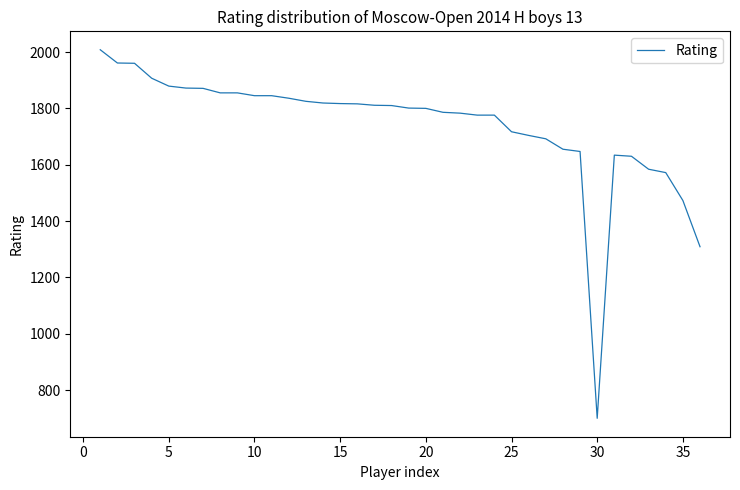

What is the difference between the maximum and minimum values?

1308